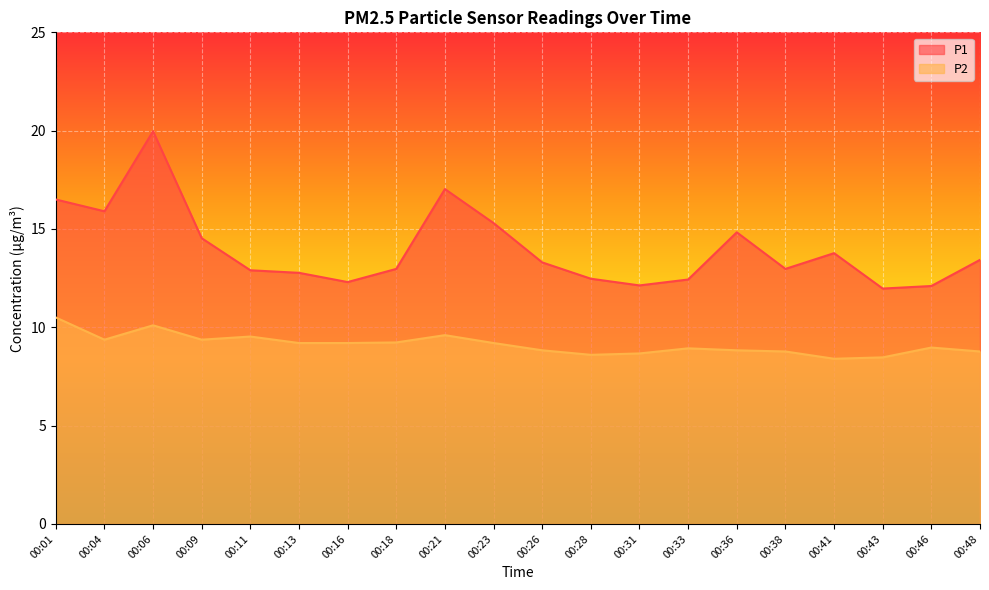

How many data points in P2 are less than 9?

10